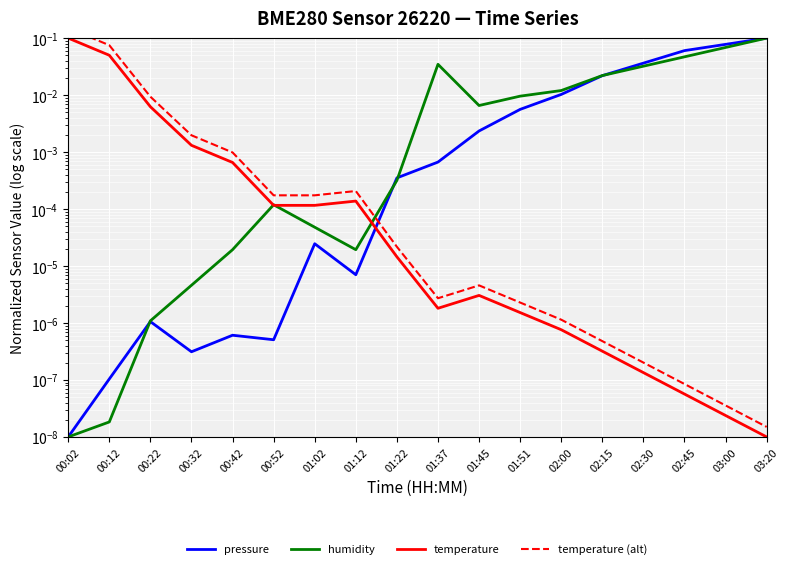

What is the difference between the maximum and minimum values in the temperature series?

0.1